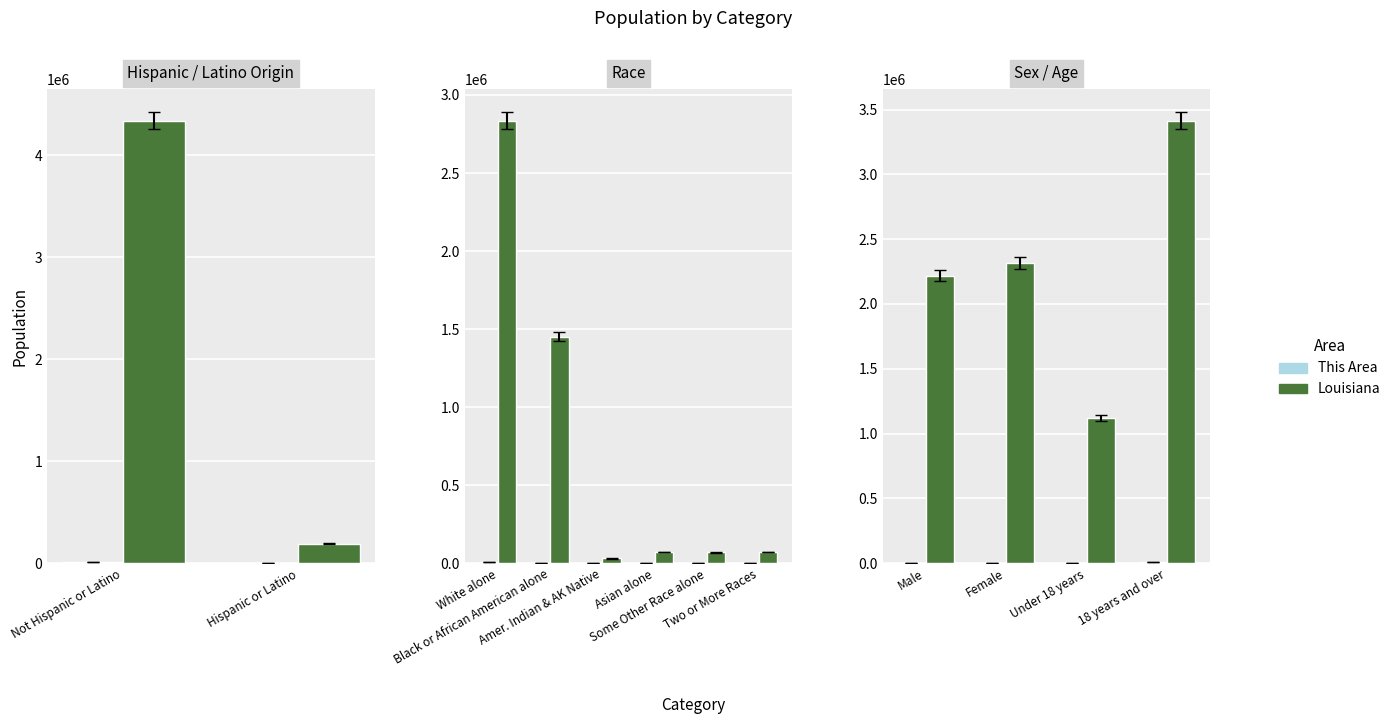

Rank the series at Male from highest to lowest value.

Louisiana, This Area